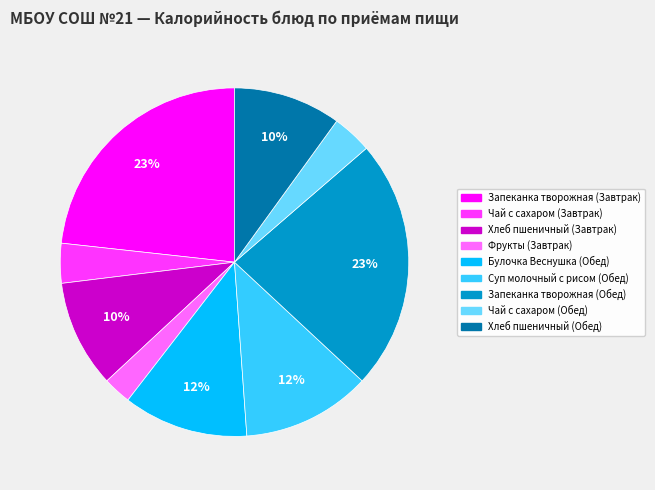

To the nearest percent, what percentage of the pie is Запеканка творожная (Завтрак)?

23%